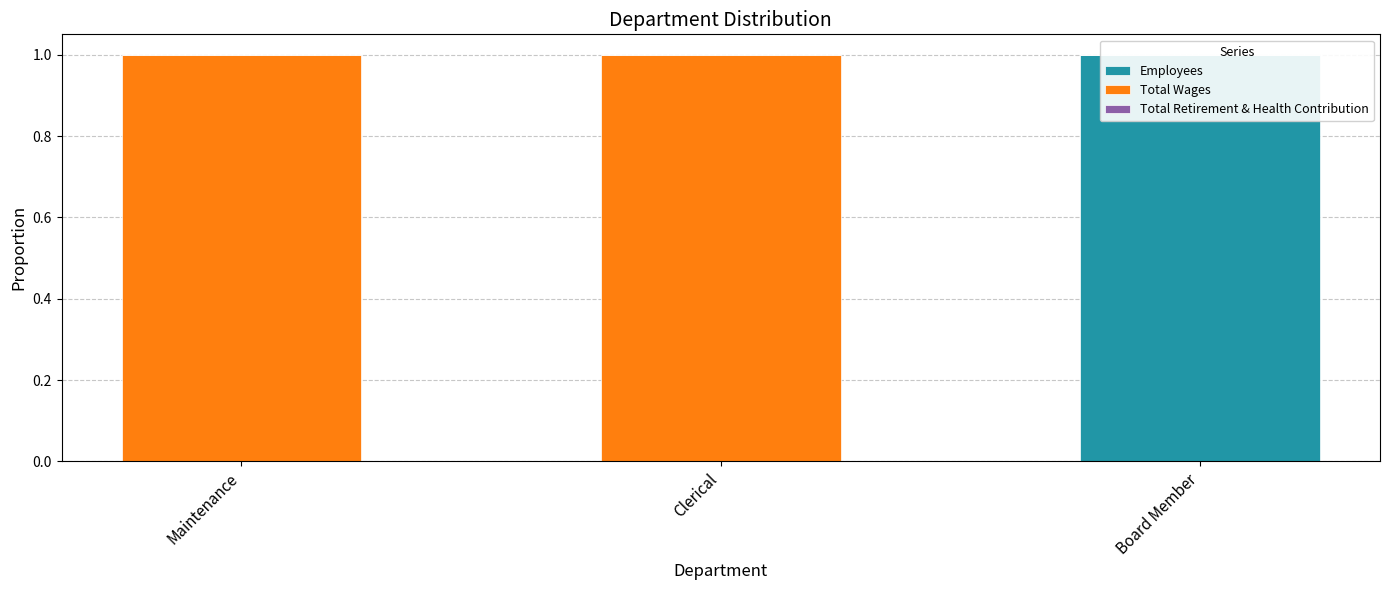

What is the label of the 2nd bar from the left?

Clerical